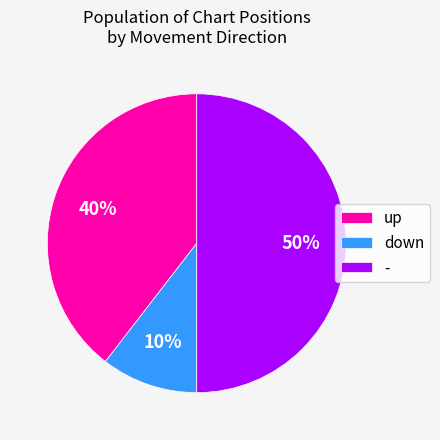

Do - and down together represent more than half of the pie?

Yes